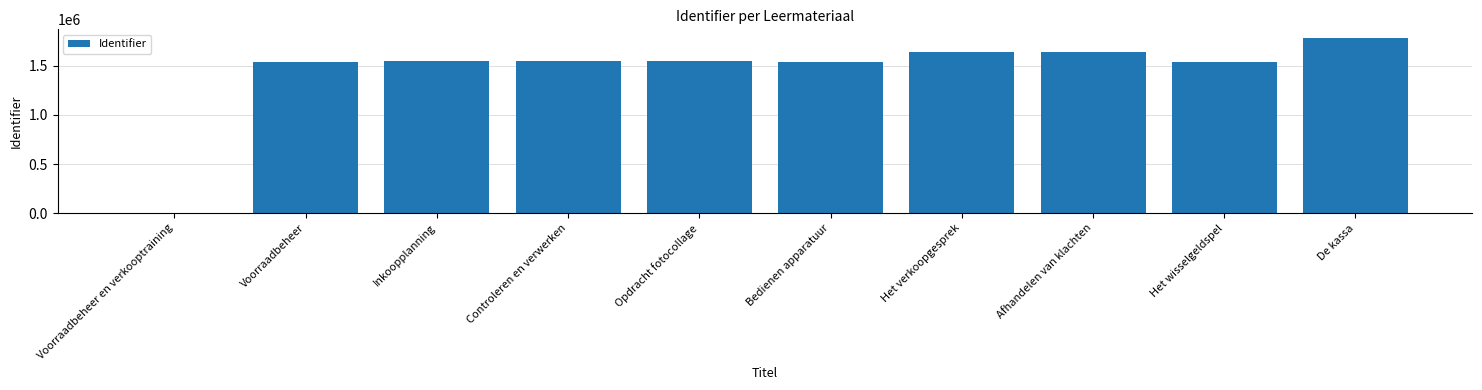

What is the sum of the values at De kassa and Inkoopplanning?

3328732